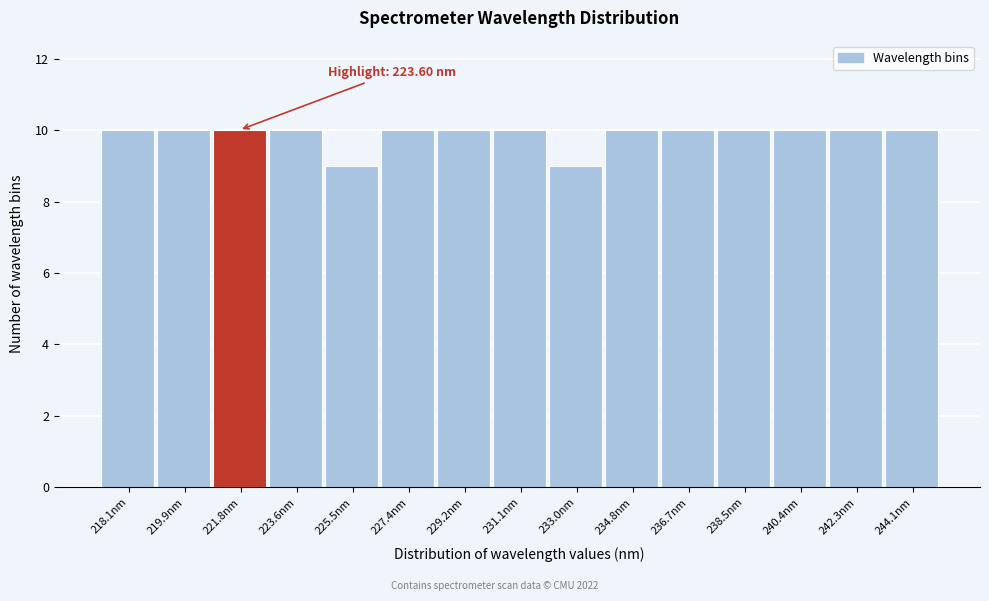

Reading left to right, transcribe all the data shown in this chart.

218.1nm=10	219.9nm=10	221.8nm=10	223.6nm=10	225.5nm=9	227.4nm=10	229.2nm=10	231.1nm=10	233.0nm=9	234.8nm=10	236.7nm=10	238.5nm=10	240.4nm=10	242.3nm=10	244.1nm=10